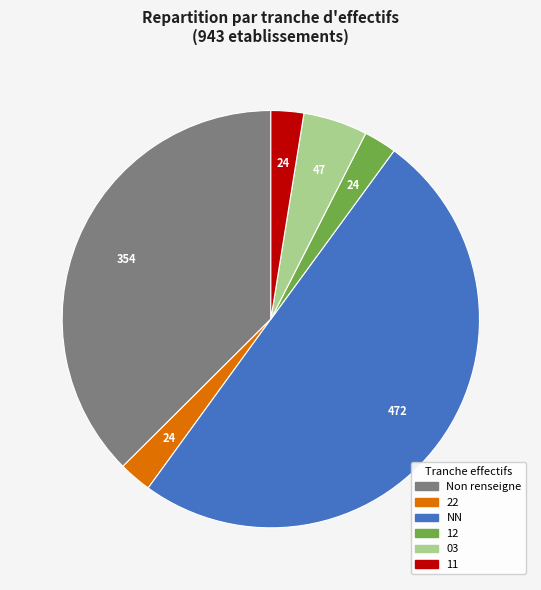

How many slices are in this pie chart?

6